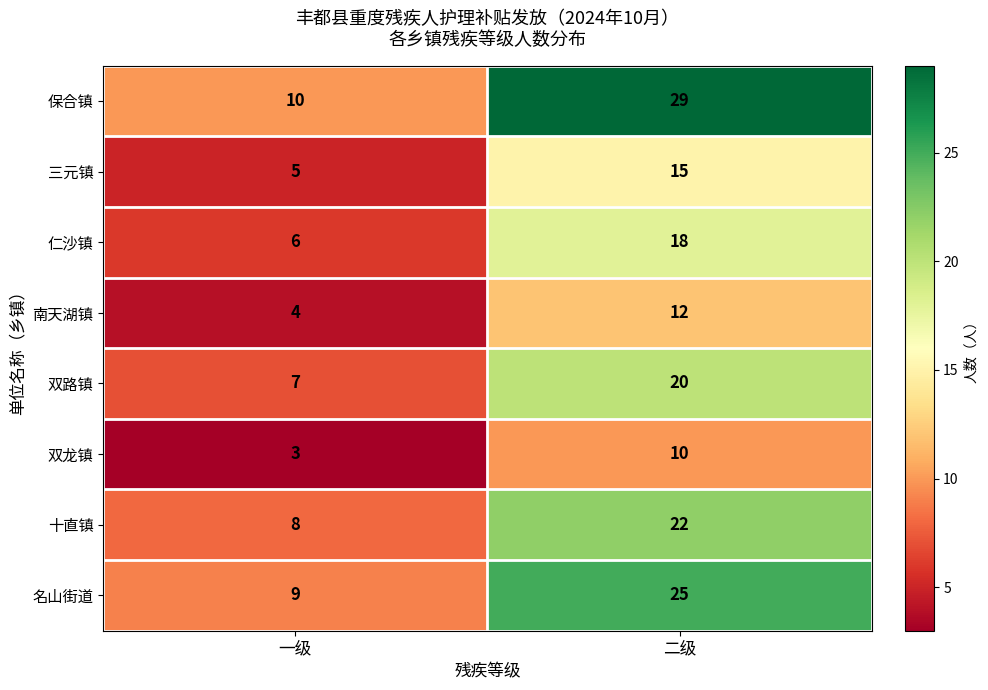

Which series has the widest spread of values?

保合镇